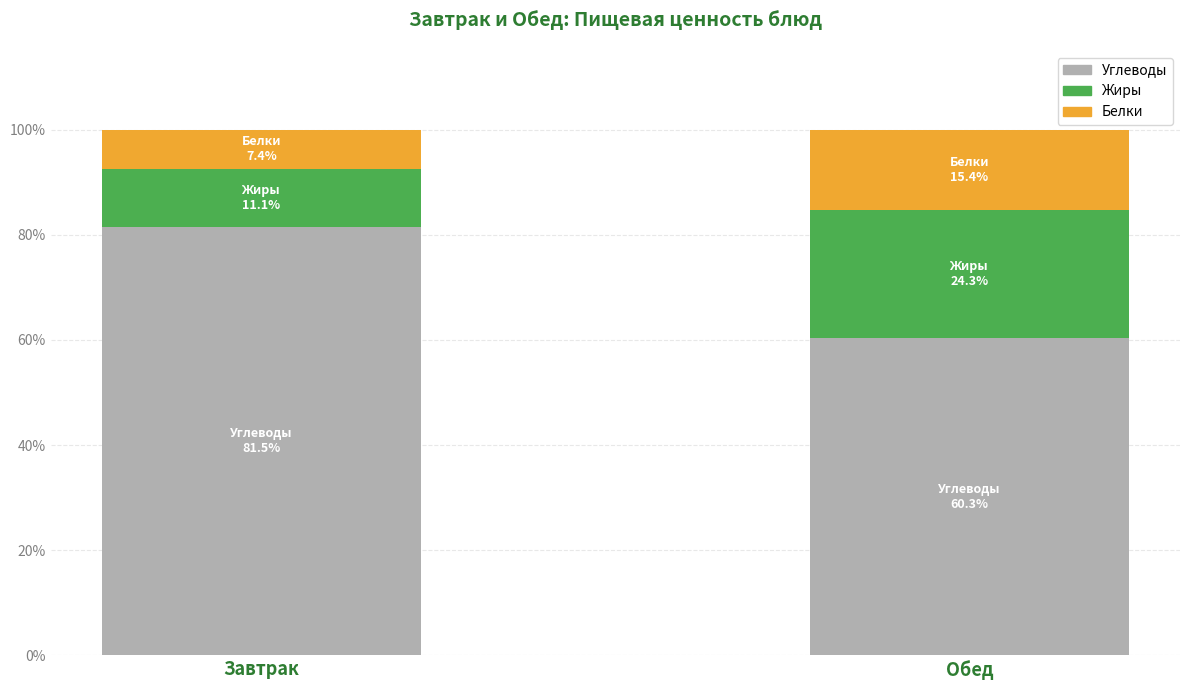

Reading left to right, what are the values for Углеводы?

81.5	60.3